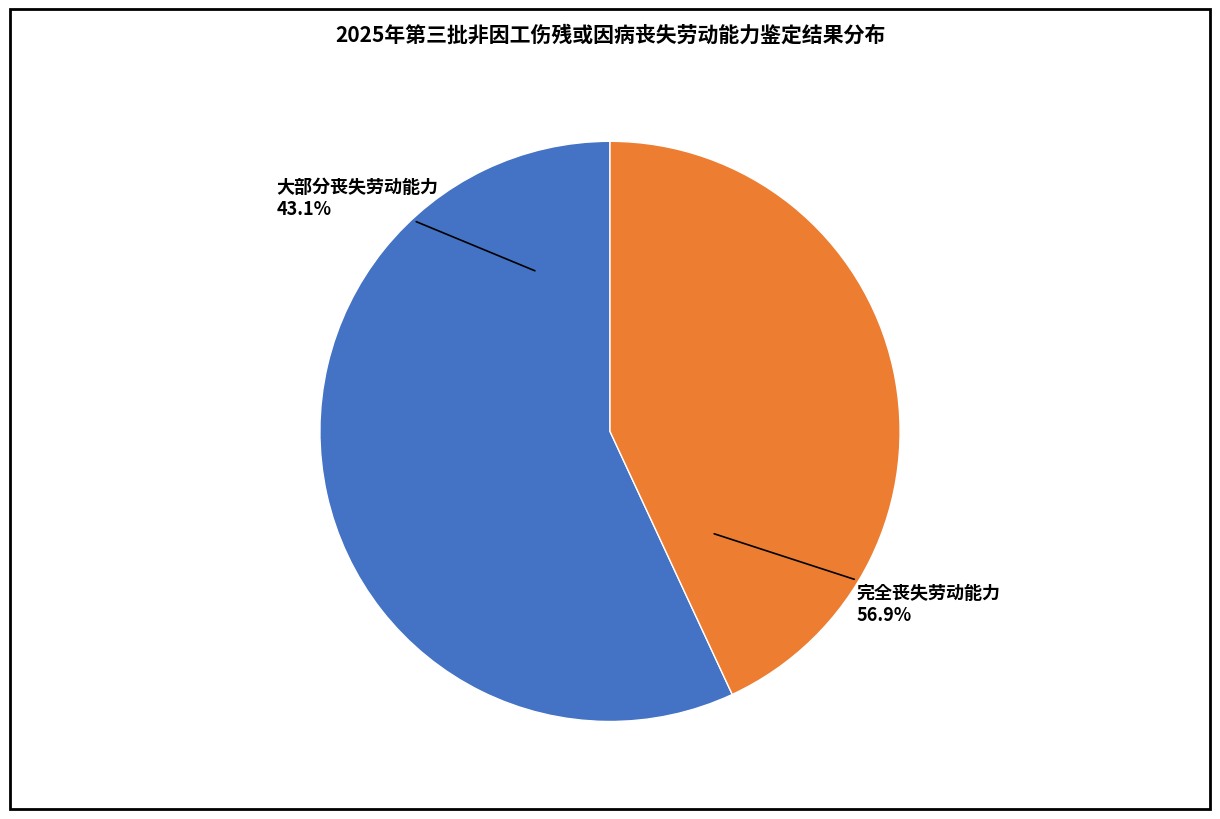

True or false: 完全丧失劳动能力 accounts for 57% of the total.

True